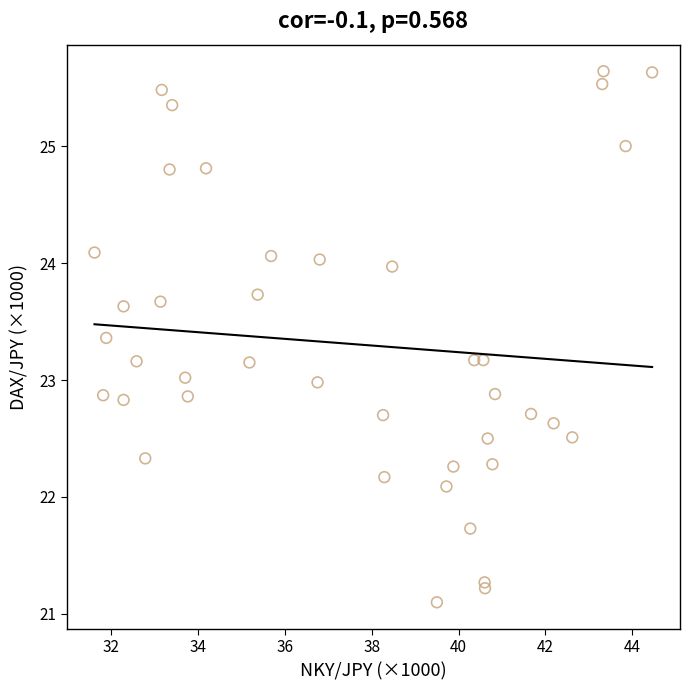

What is the range of X values (max minus min)?

12.9